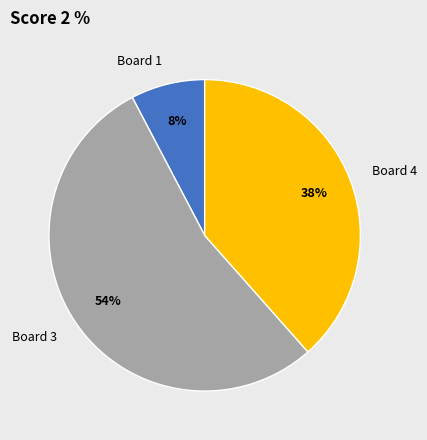

To the nearest percent, what is the difference between the Board 3 and Board 1 slice percentages?

46%